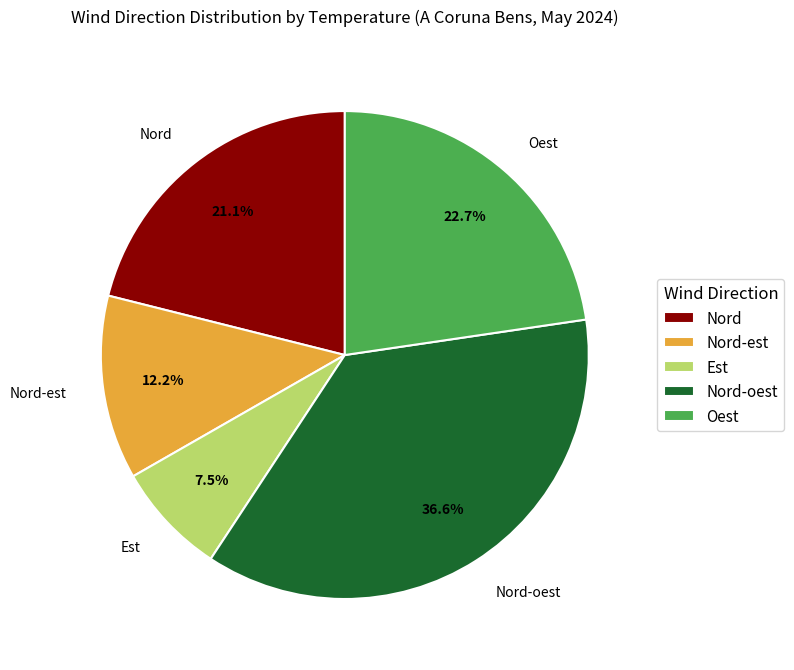

How many slices are in this pie chart?

5